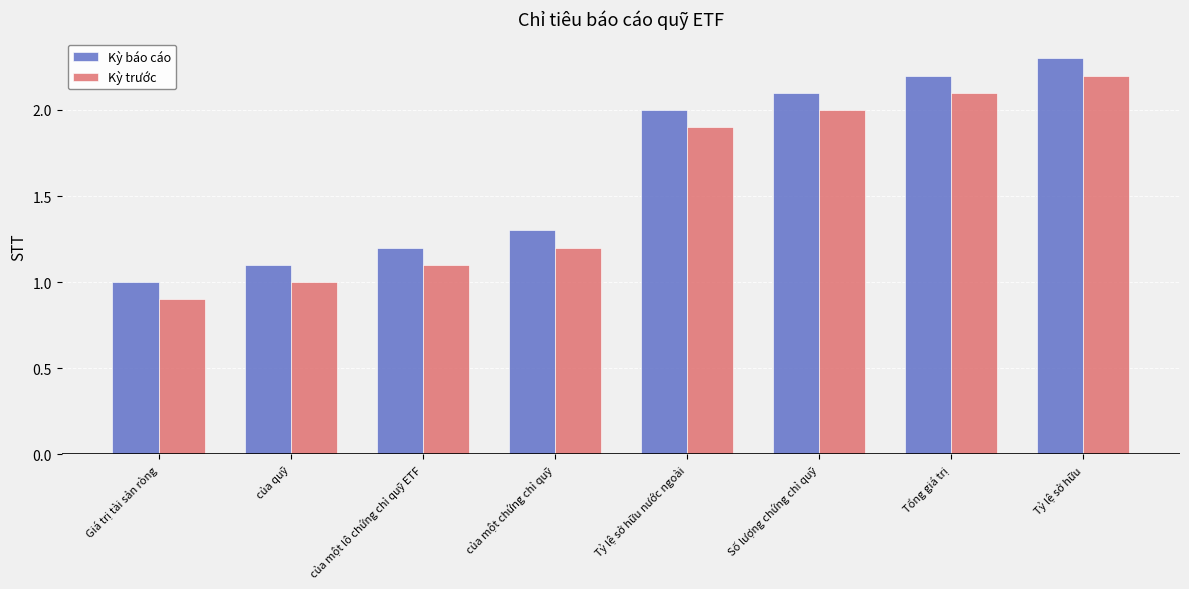

The Kỳ trước series shows 2.1 at của một chứng chỉ quỹ. True or false?

False